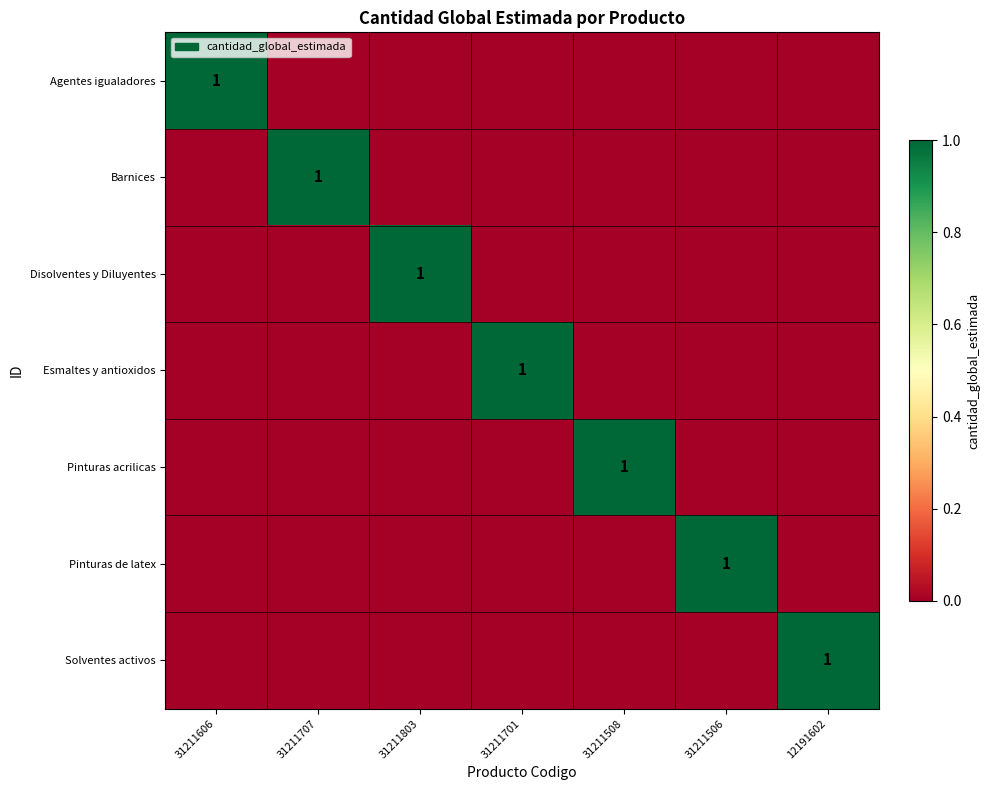

Is it true that Esmaltes y antioxidos equals 1 at 31211701?

True